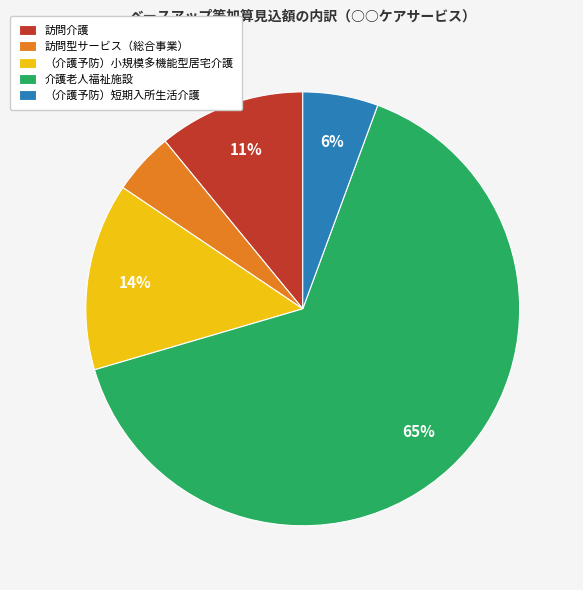

Count the number of slices in the pie.

5